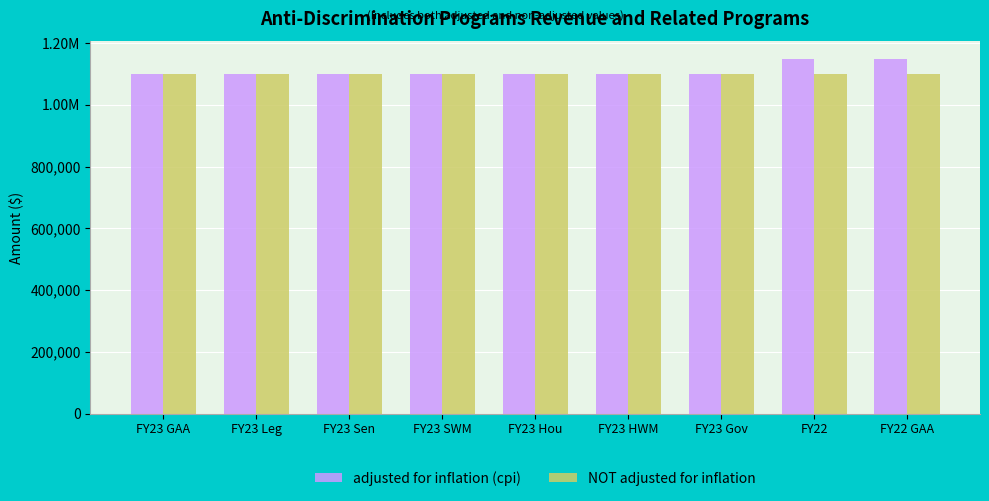

What is the label of the 7th bar from the right?

FY23 Sen